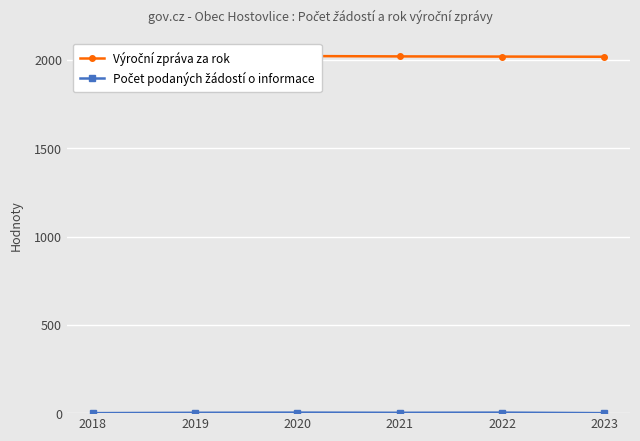

What are all the series names shown in the legend?

Výroční zpráva za rok, Počet podaných žádostí o informace